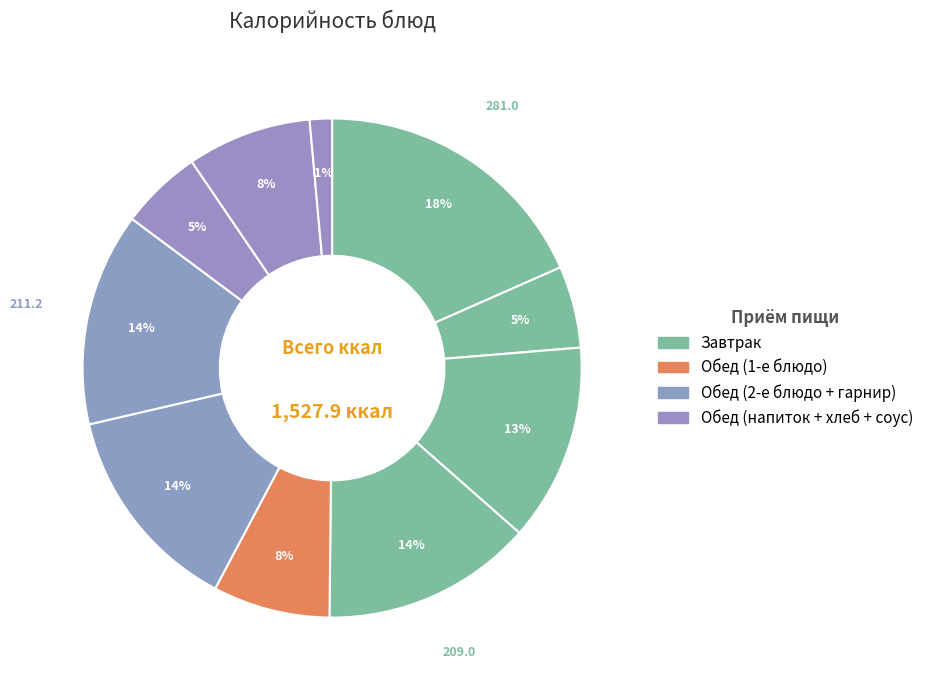

To the nearest percent, what is the difference between the largest and smallest slice percentages?

17%